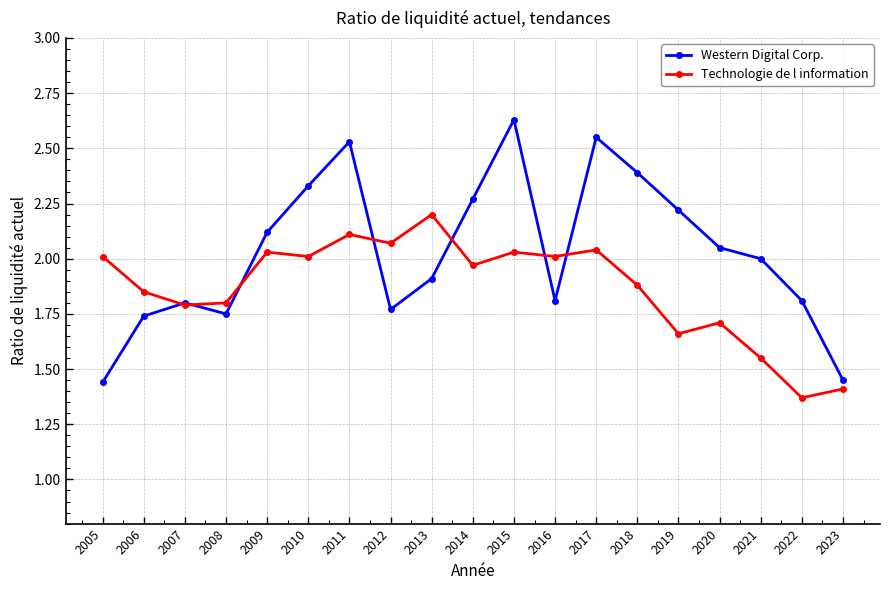

The Technologie de l information series shows 2.4 at 2006. True or false?

False